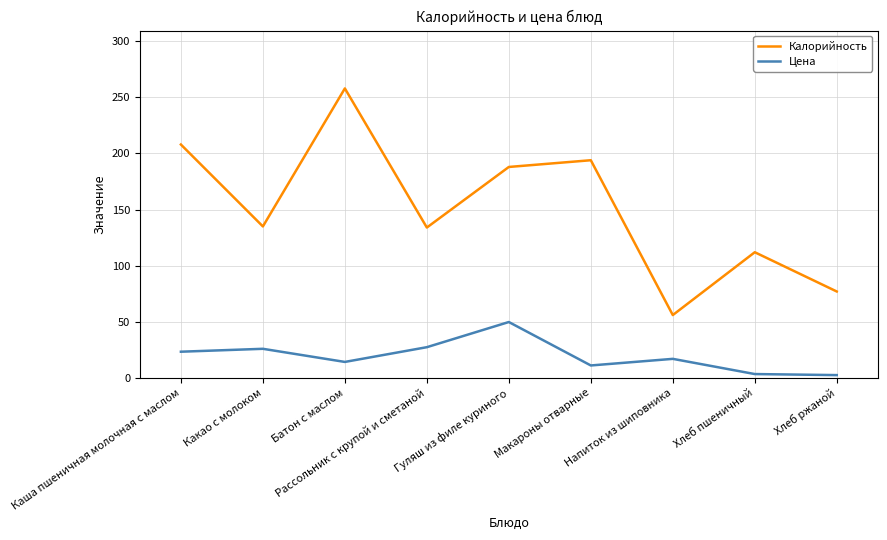

True or false: Цена and Калорийность intersect in this chart.

False